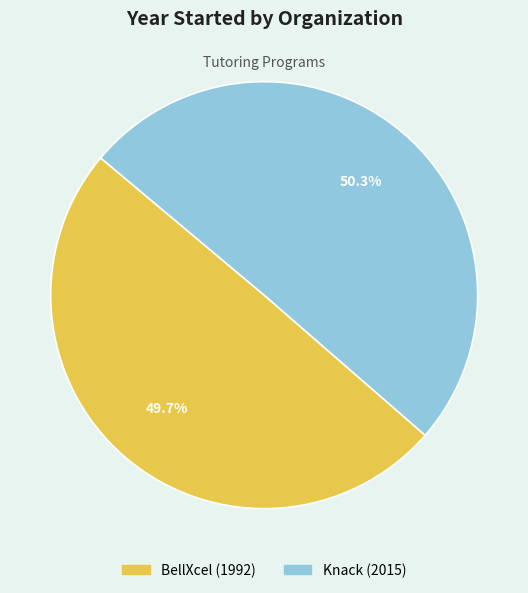

How many segments does this pie chart have?

2